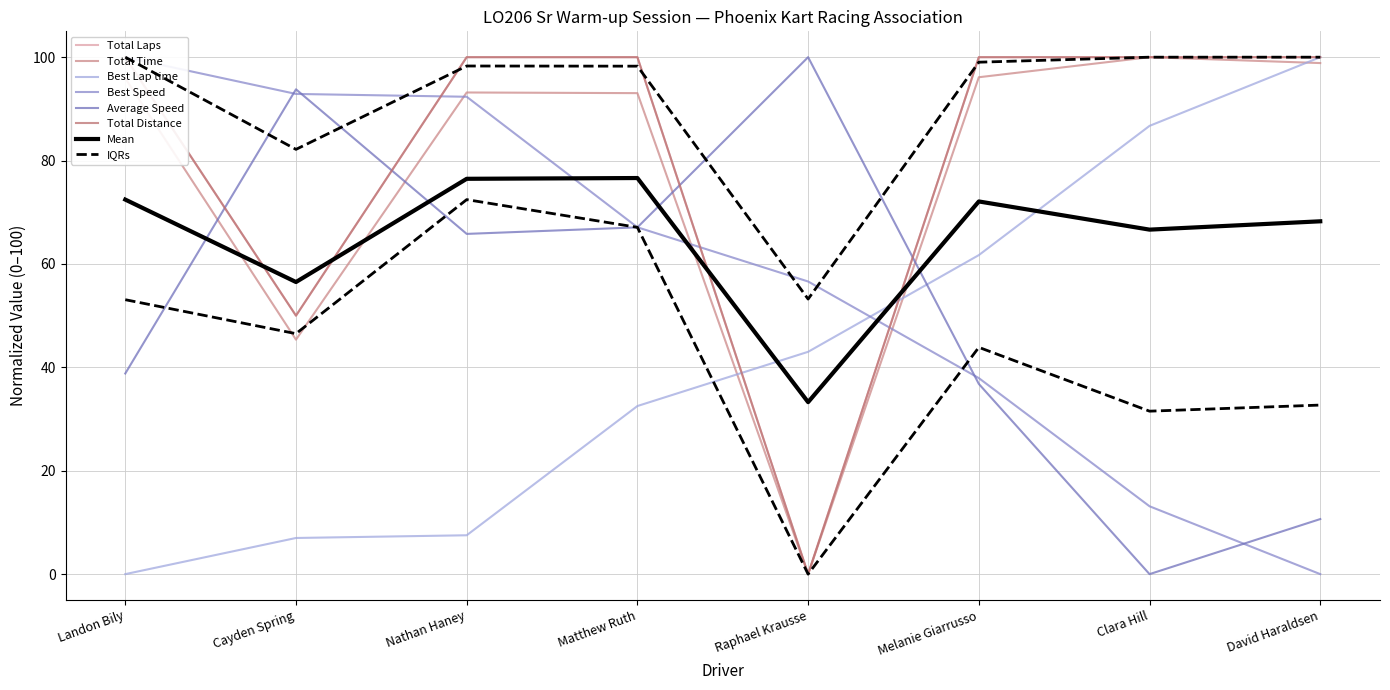

At which category is the sum across all series the highest?

Matthew Ruth